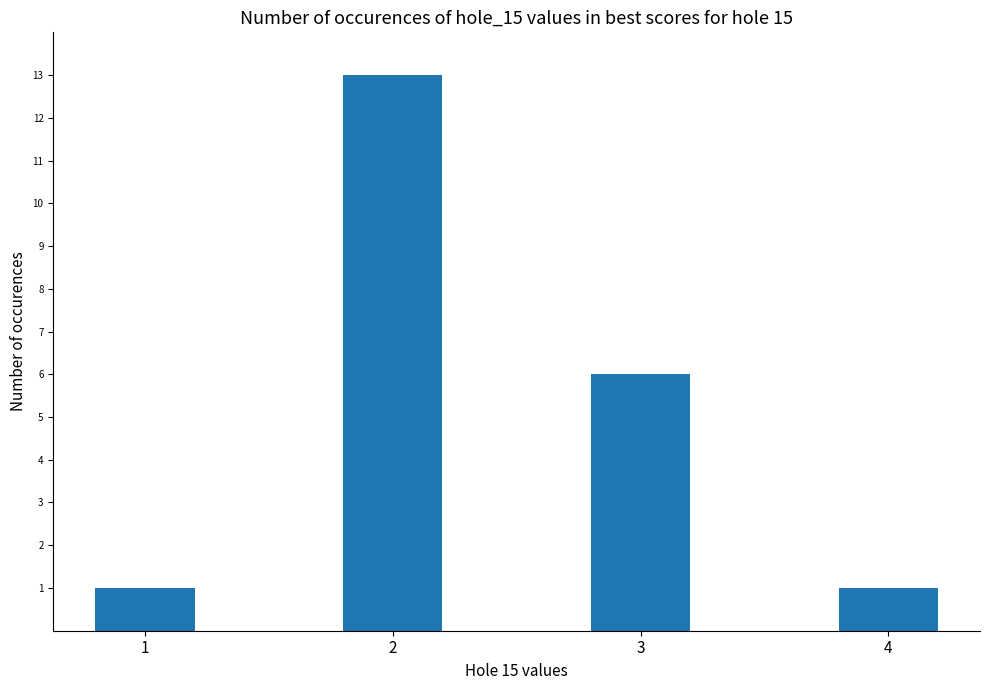

Reading left to right, what are all the values shown in this chart?

1	13	6	1